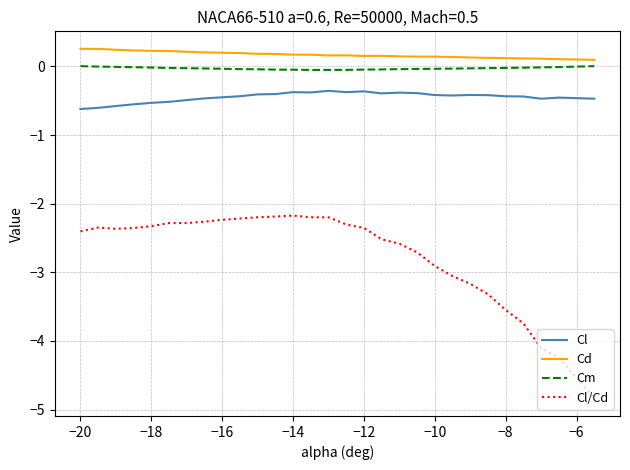

Which series has the widest spread of values?

Cl/Cd